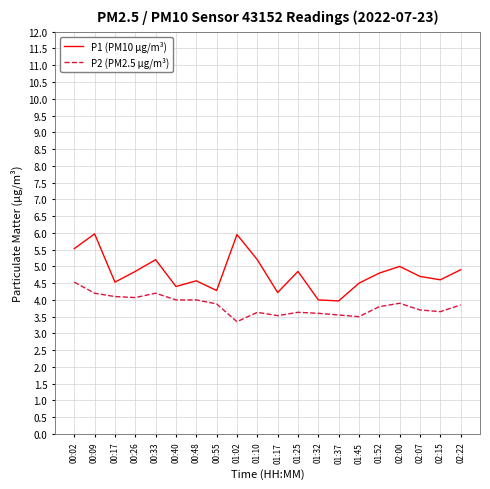

What is the difference between the highest and lowest values at 00:33?

1.0